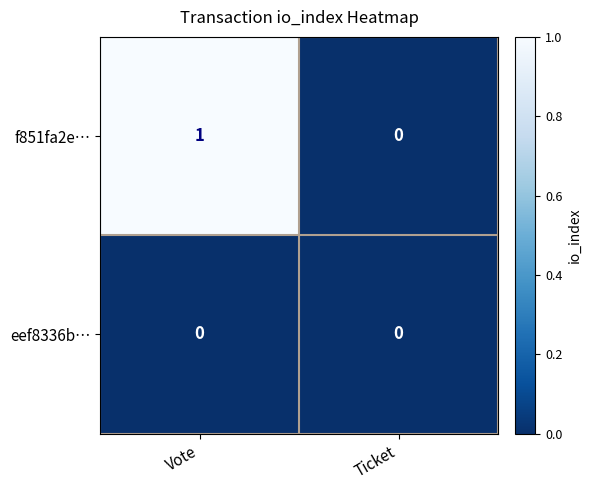

How many data points does each series have?

2